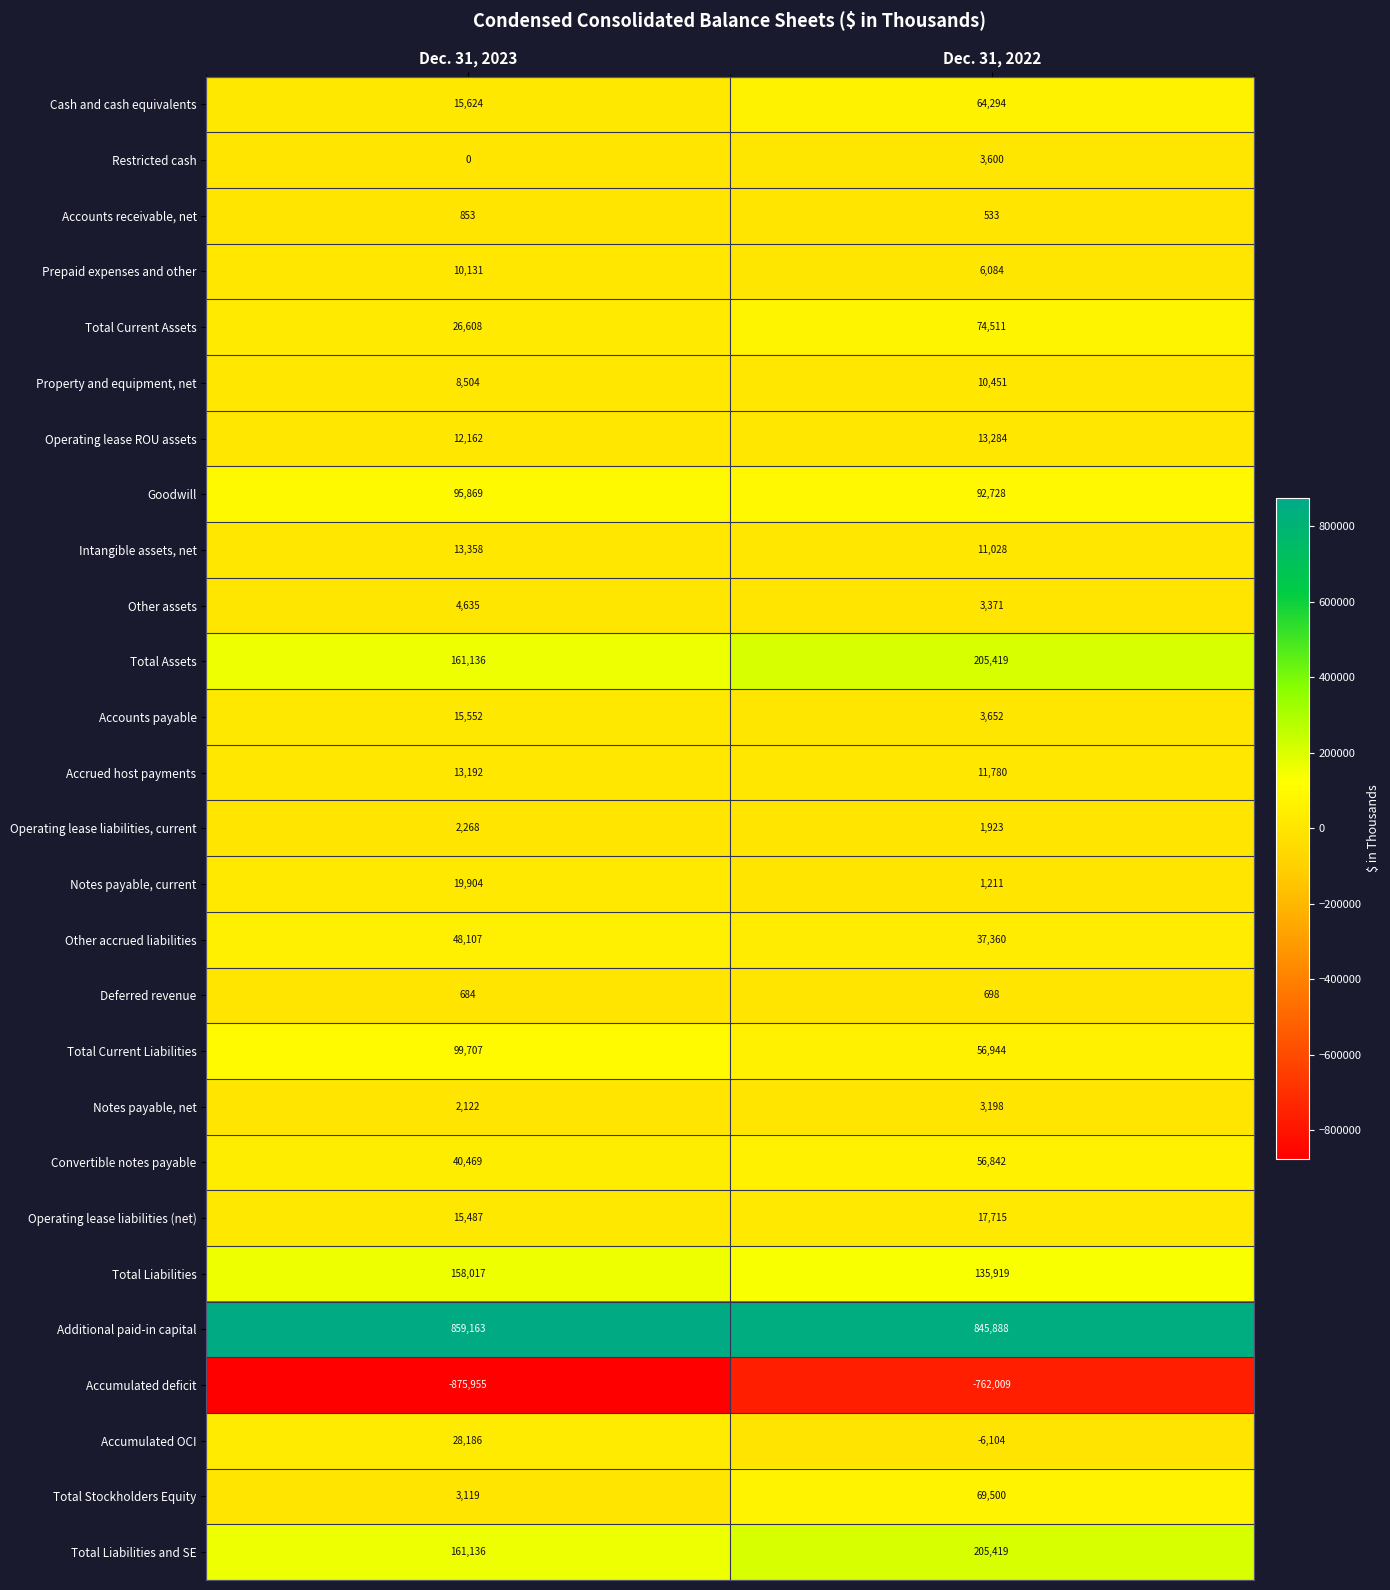

At which label is Other accrued liabilities closest to 42733?

Dec. 31, 2022